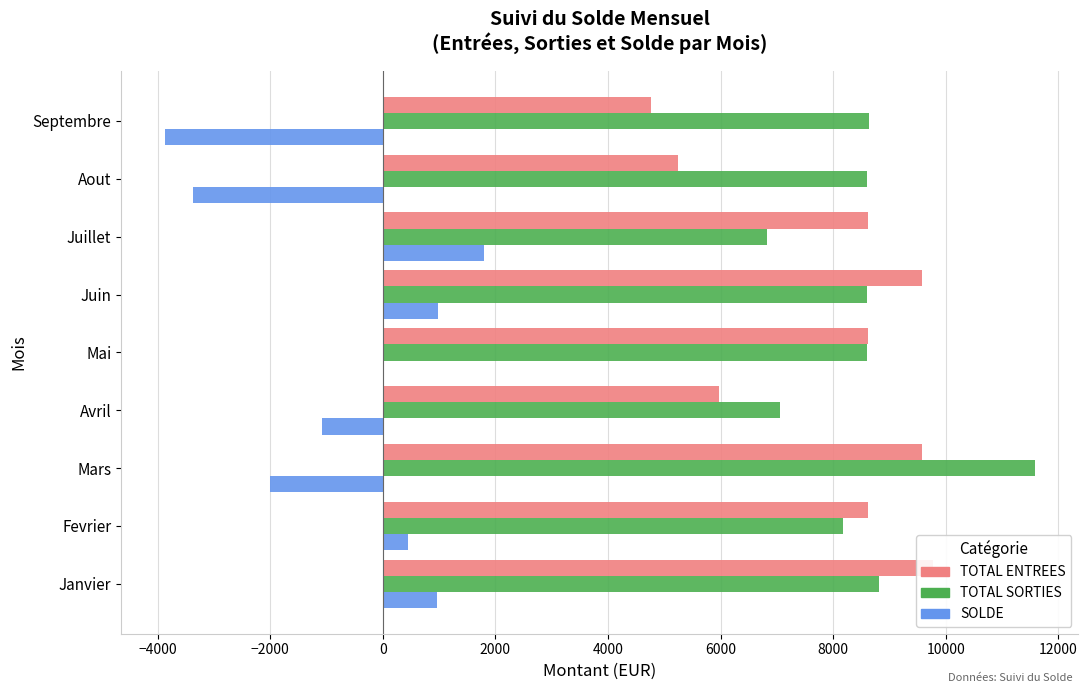

Between Janvier and Avril, which series saw the biggest shift?

TOTAL ENTREES